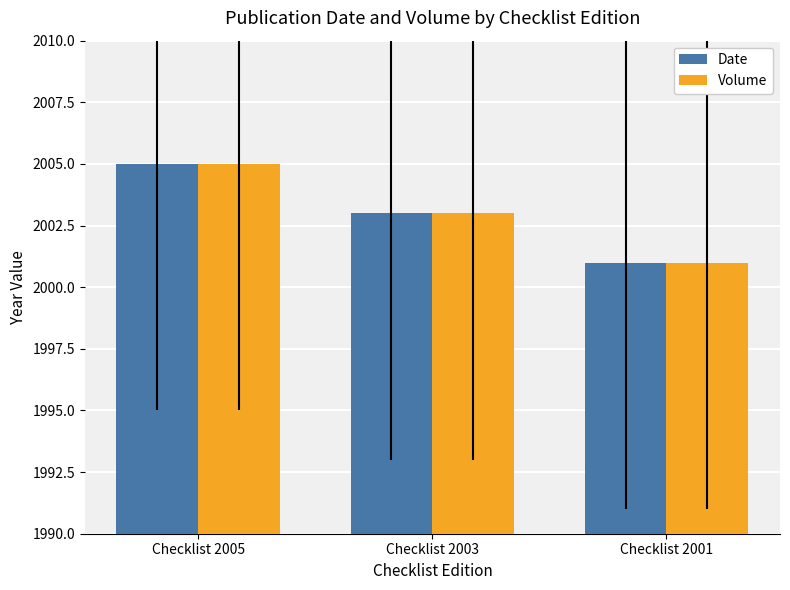

Is it true that Date equals 748 at Checklist 2005?

False